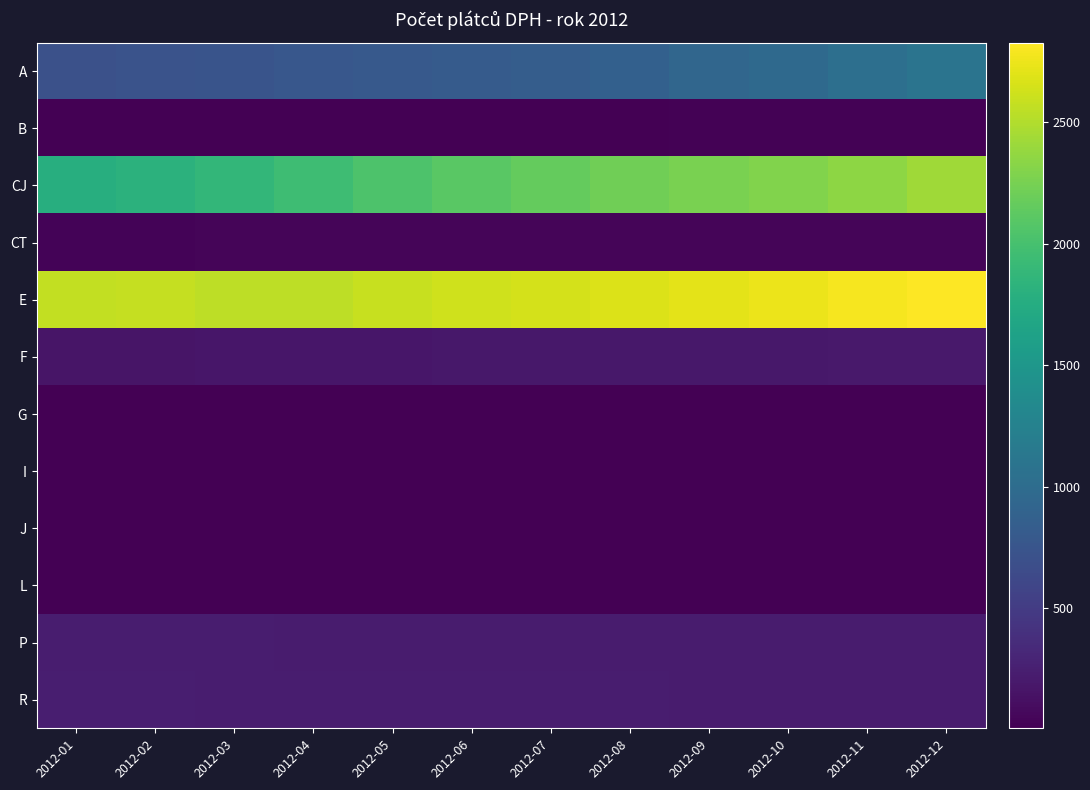

Rank the series by their maximum value, from highest to lowest.

E, CJ, A, R, P, F, CT, B, J, L, I, G